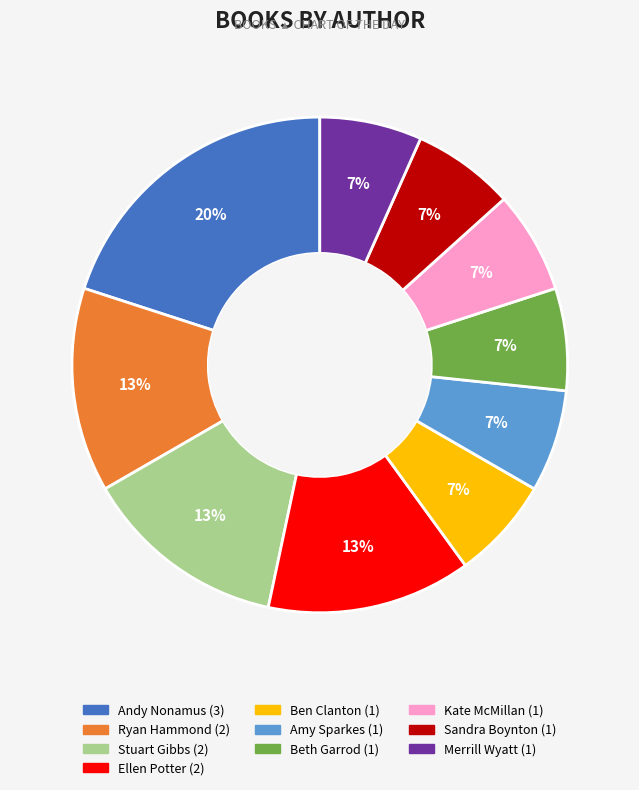

Which slice is the largest?

Andy Nonamus